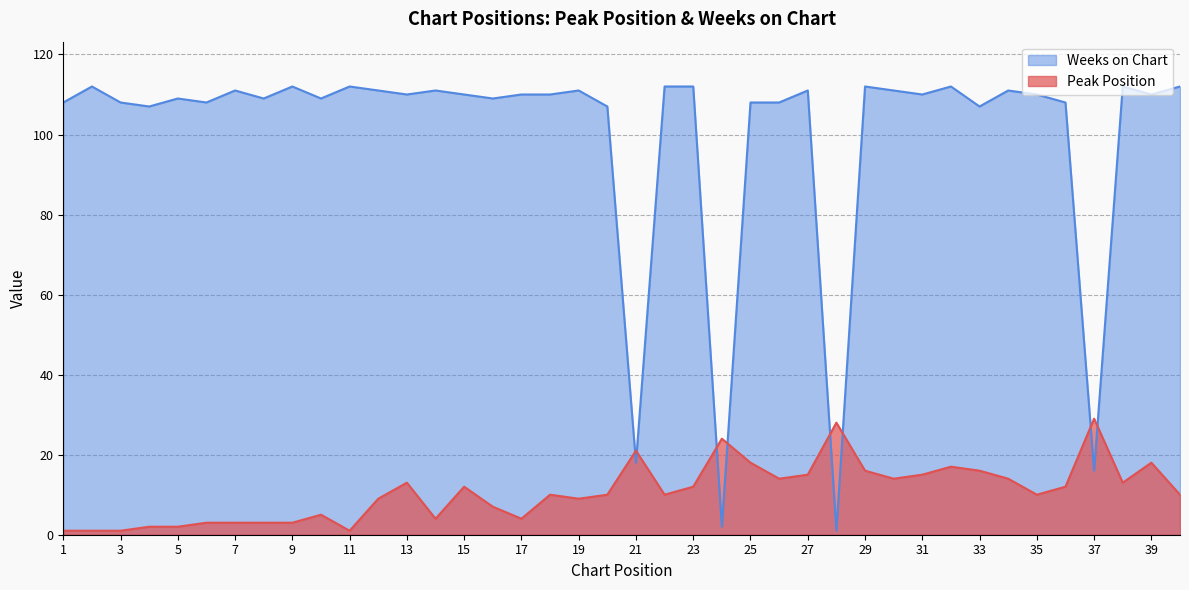

What is the difference between the second highest and minimum values in the Peak Position series?

27